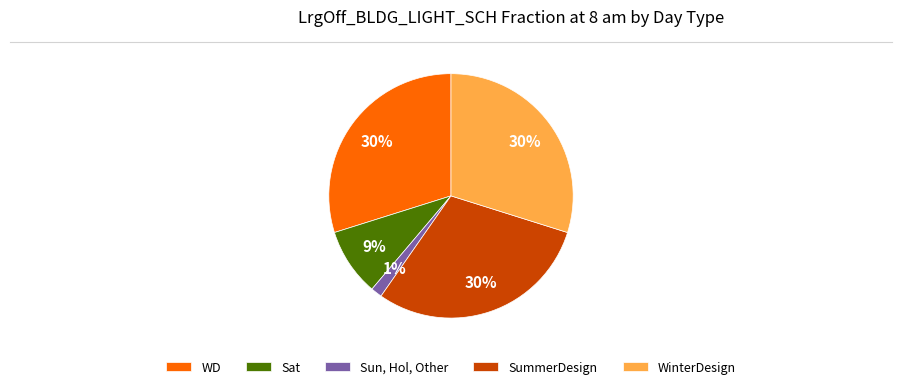

Between Sat and WD, which is larger?

WD